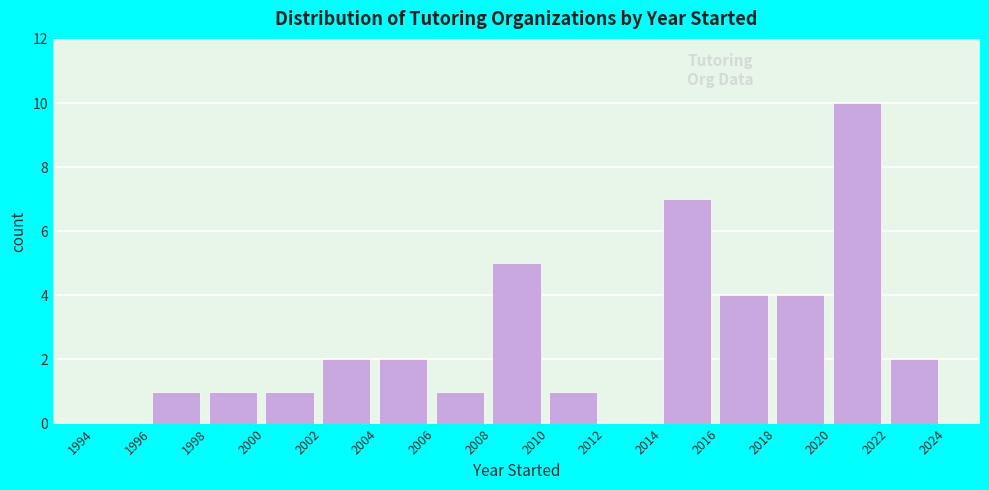

Reading left to right, transcribe this chart: for each bar, give the range it covers on the x-axis and its height. The values are not printed on the chart, so give them approximately, as read against the axis.

1994 to 1996: 0
1996 to 1998: 1
1998 to 2000: 1
2000 to 2002: 1
2002 to 2004: 2
2004 to 2006: 2
2006 to 2008: 1
2008 to 2010: 5
2010 to 2012: 1
2012 to 2014: 0
2014 to 2016: 7
2016 to 2018: 4
2018 to 2020: 4
2020 to 2022: 10
2022 to 2024: 2